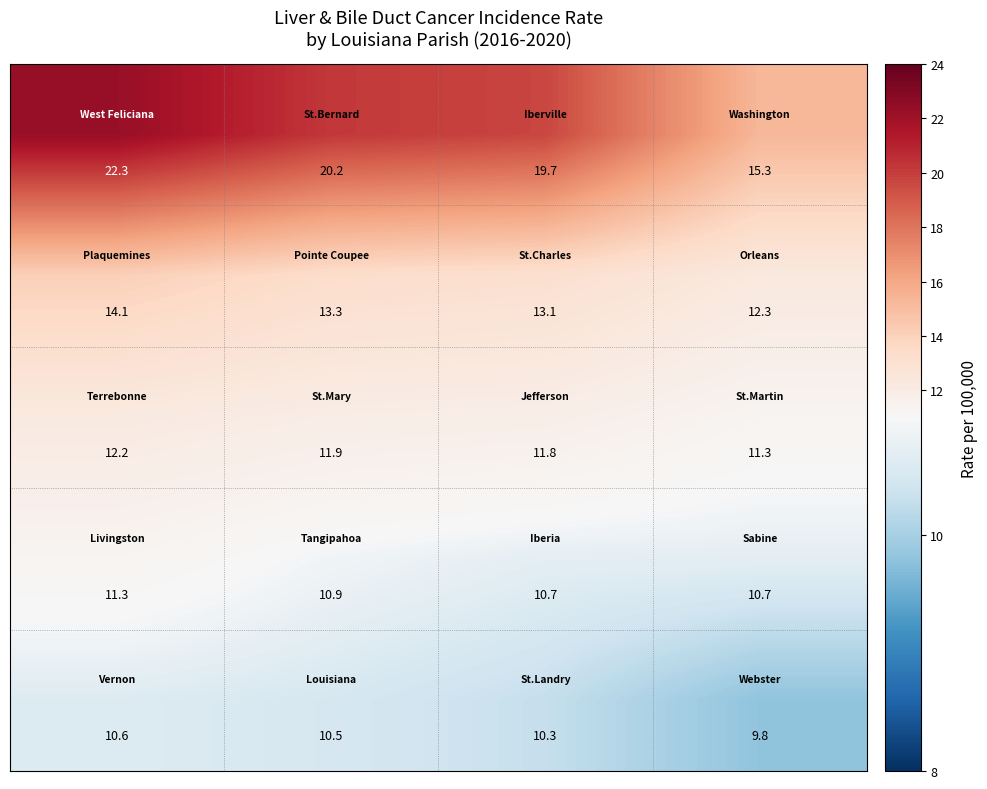

At how many categories does at least one series exceed 12?

4